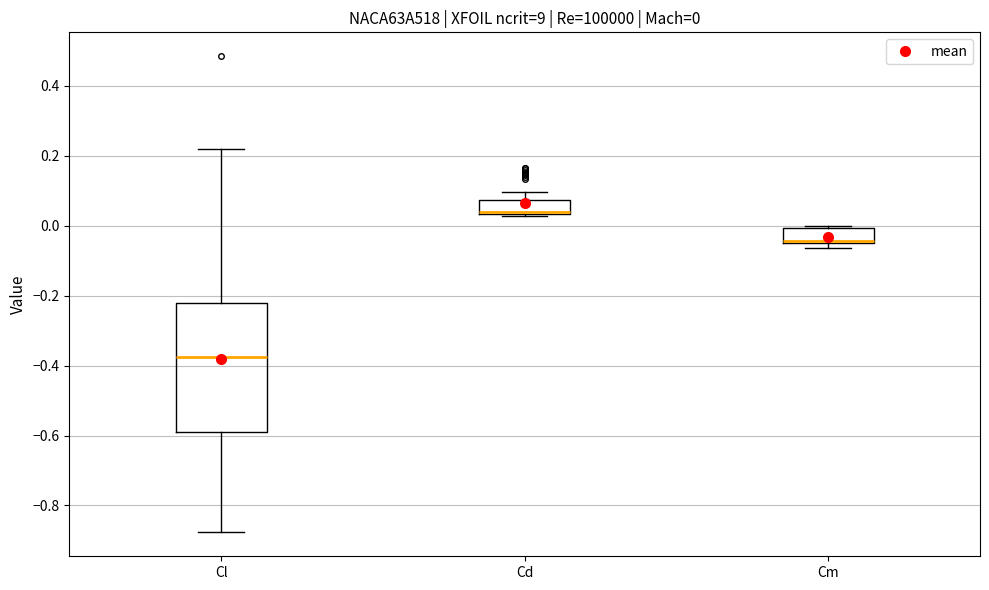

Which box is the tallest, from its lower edge to its upper edge?

Cl